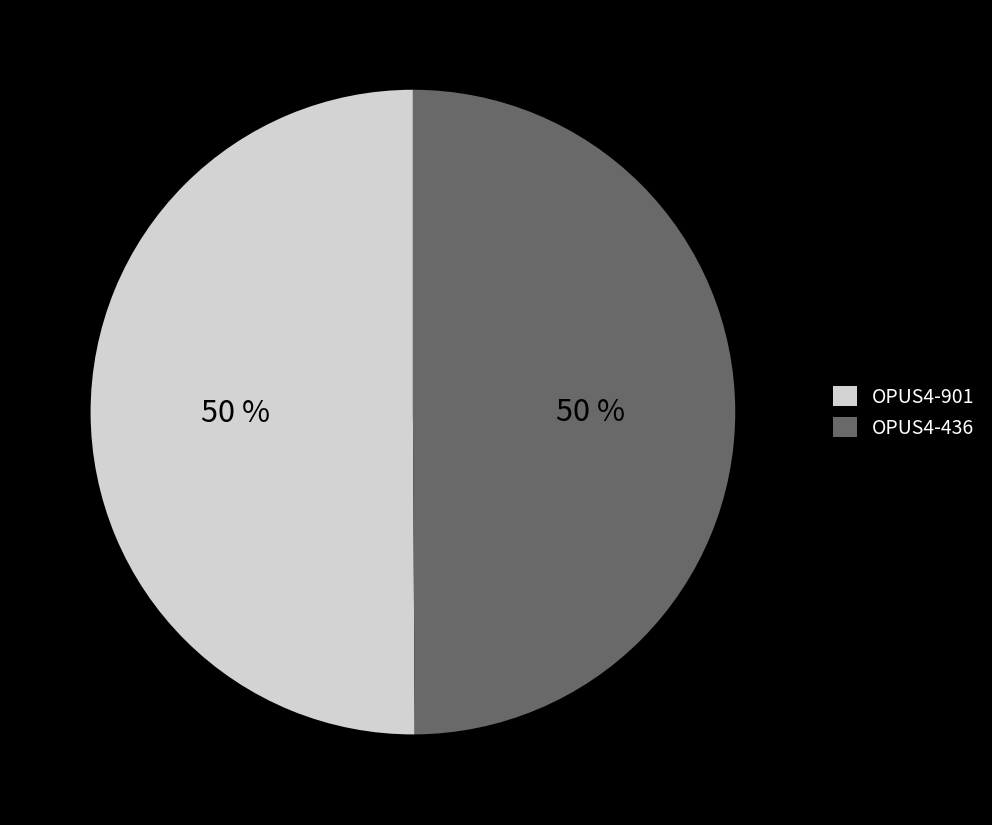

The OPUS4-901 slice represents 43% of the pie. True or false?

False